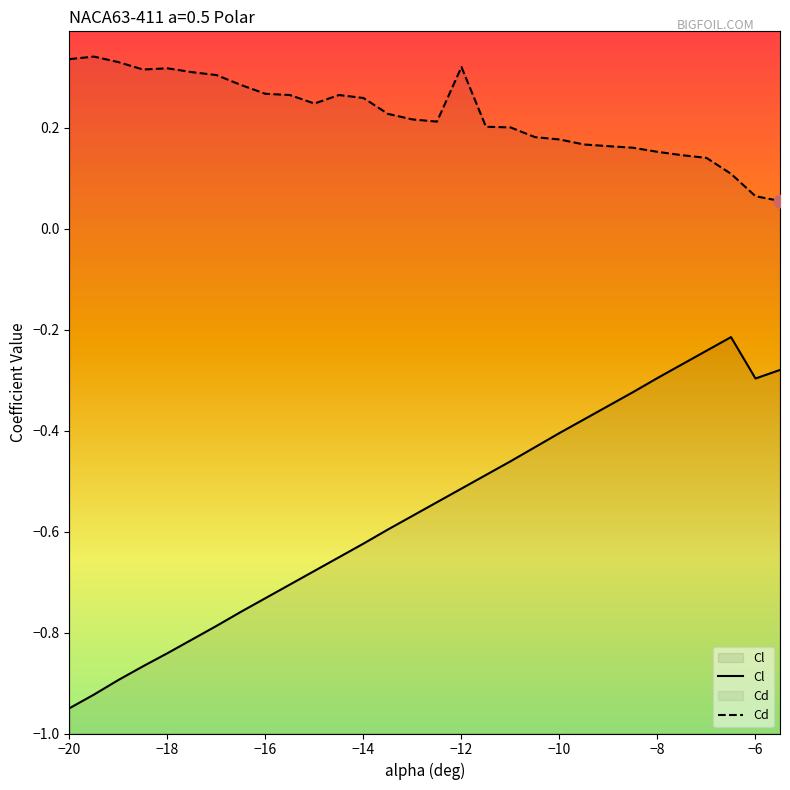

Which series has the largest total across all categories?

Cd